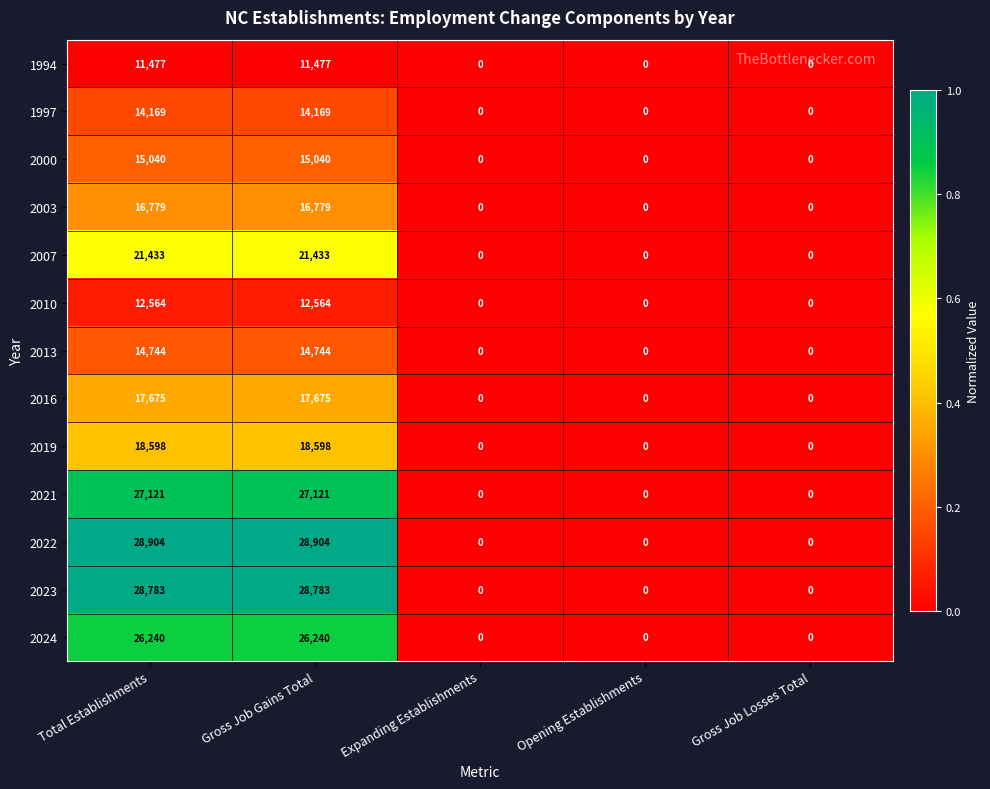

What value does the 2019 series have at Total Establishments, to the nearest 100?

18600